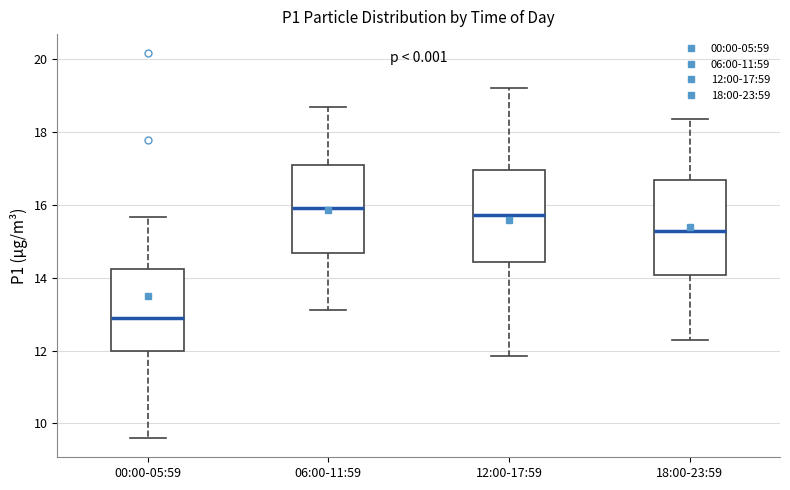

Reading left to right, transcribe this box plot: for each box, give where its median line is, the range the box spans, and where its two whiskers end, as read against the y-axis. The values are not printed on the chart, so give them approximately, as read against the axis.

00:00-05:59: median 12.8, box 12.0 to 14.2, whiskers 9.6 to 15.6
06:00-11:59: median 16.0, box 14.6 to 17.0, whiskers 13.2 to 18.6
12:00-17:59: median 15.8, box 14.4 to 17.0, whiskers 11.8 to 19.2
18:00-23:59: median 15.2, box 14.0 to 16.6, whiskers 12.4 to 18.4